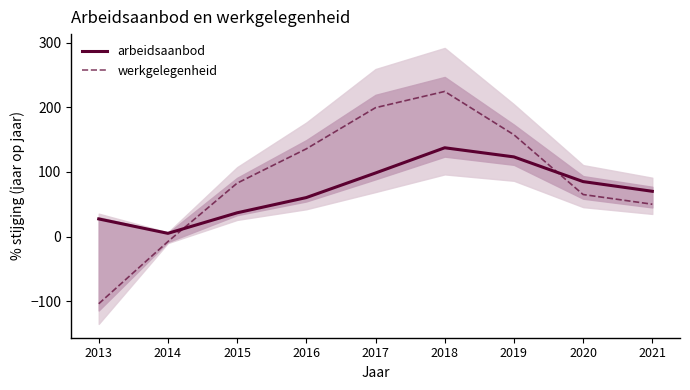

Read the werkgelegenheid value at 2018.

224.4